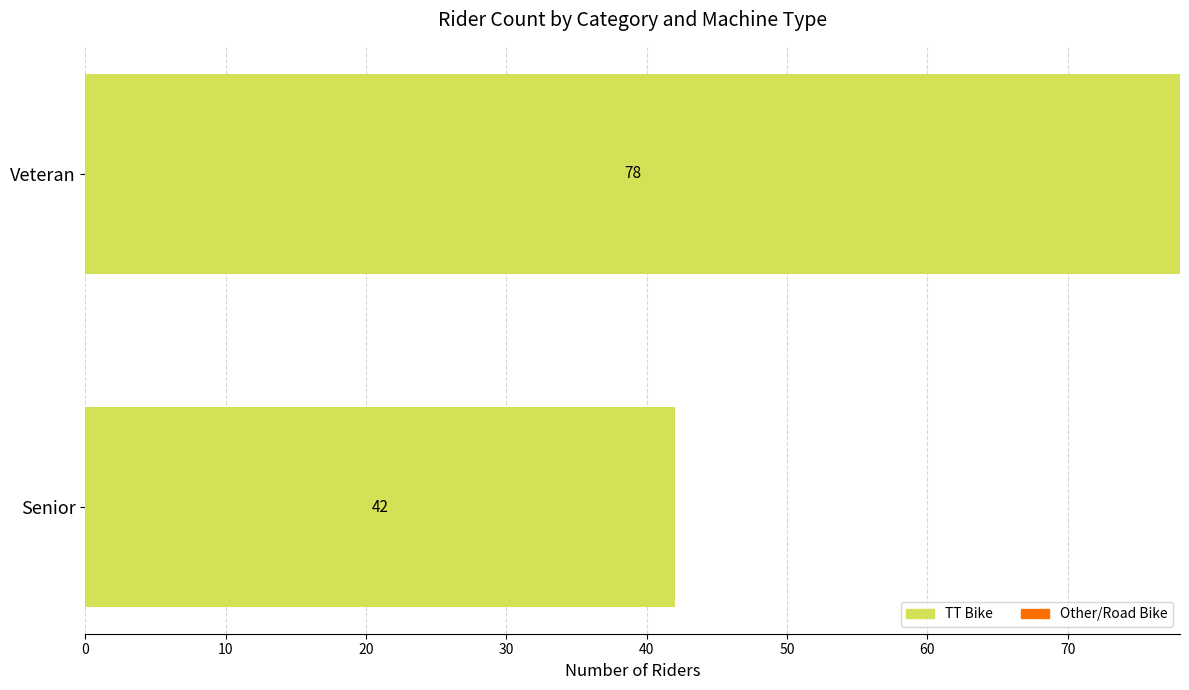

Which label corresponds to the largest value in the chart?

Veteran